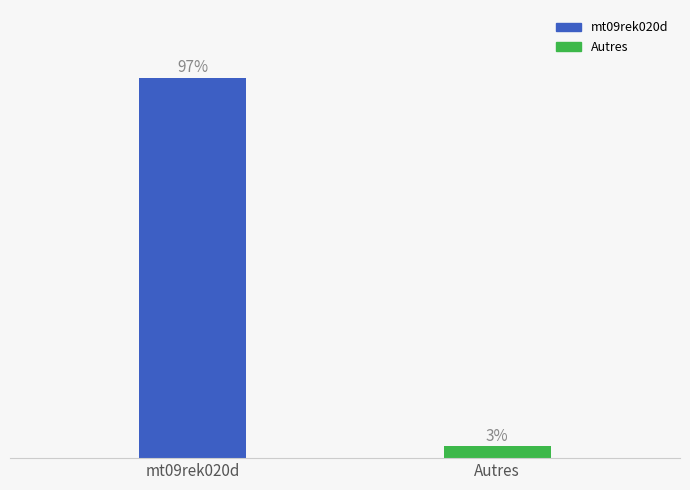

What is the label of the 1st bar from the left?

mt09rek020d